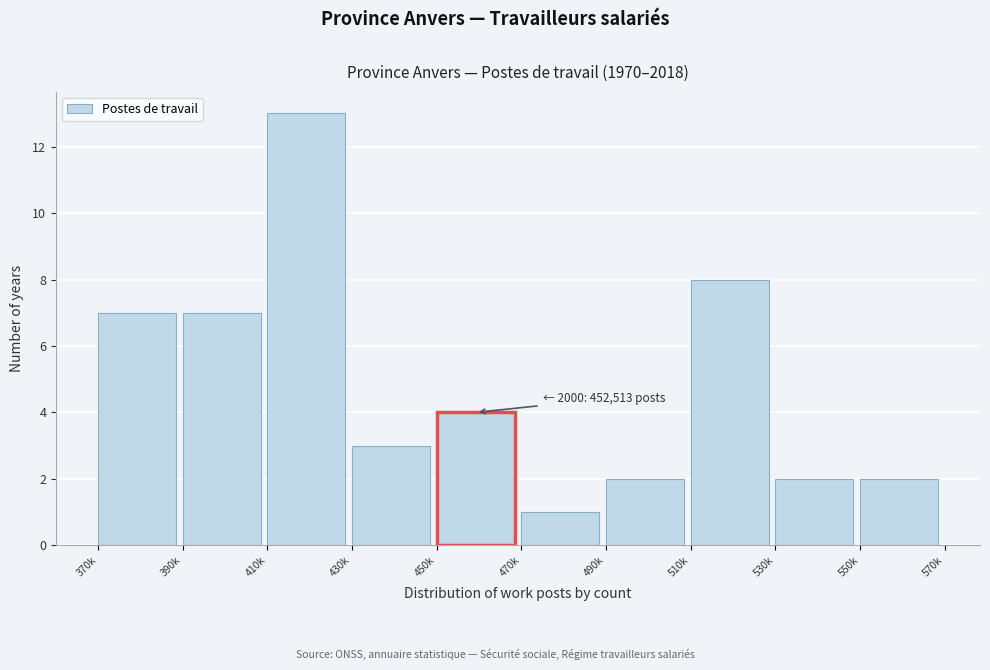

Reading left to right, list all the values displayed in this chart.

370k=7	390k=7	410k=13	430k=3	450k=4	470k=1	490k=2	510k=8	530k=2	550k=2